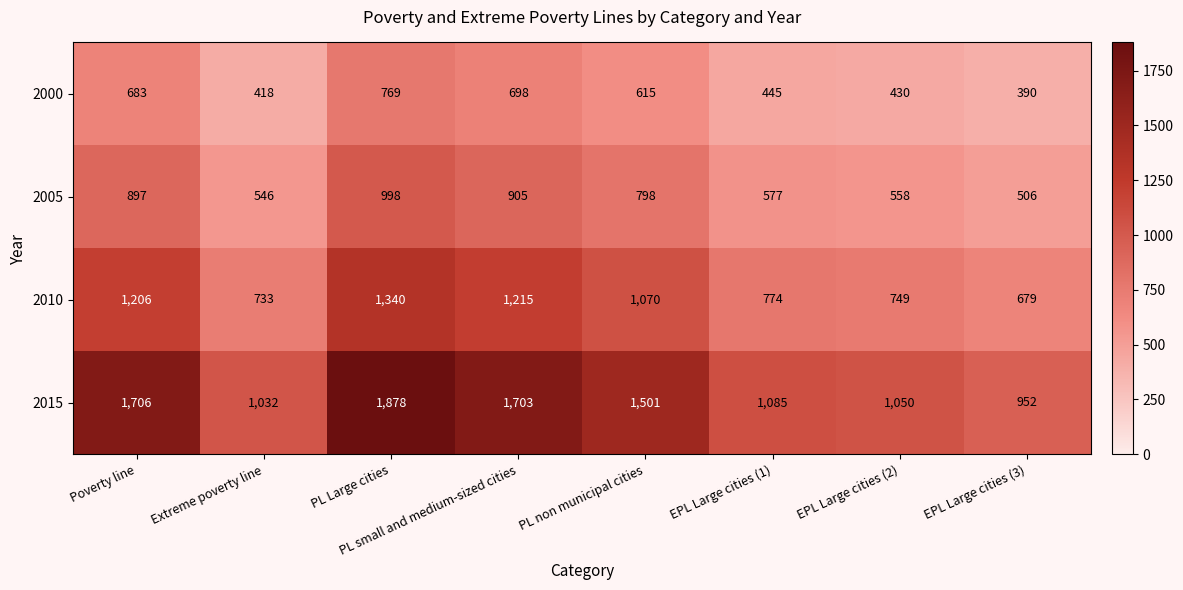

What is the greatest value displayed?

1878